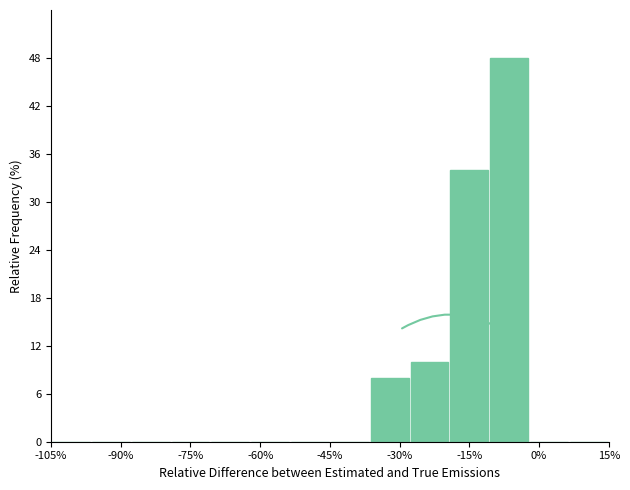

What is the height of the bar covering -10 to -2 on the x-axis? Neither the bar edges nor the heights are printed on the chart, so give them approximately, as read against the axes.

48